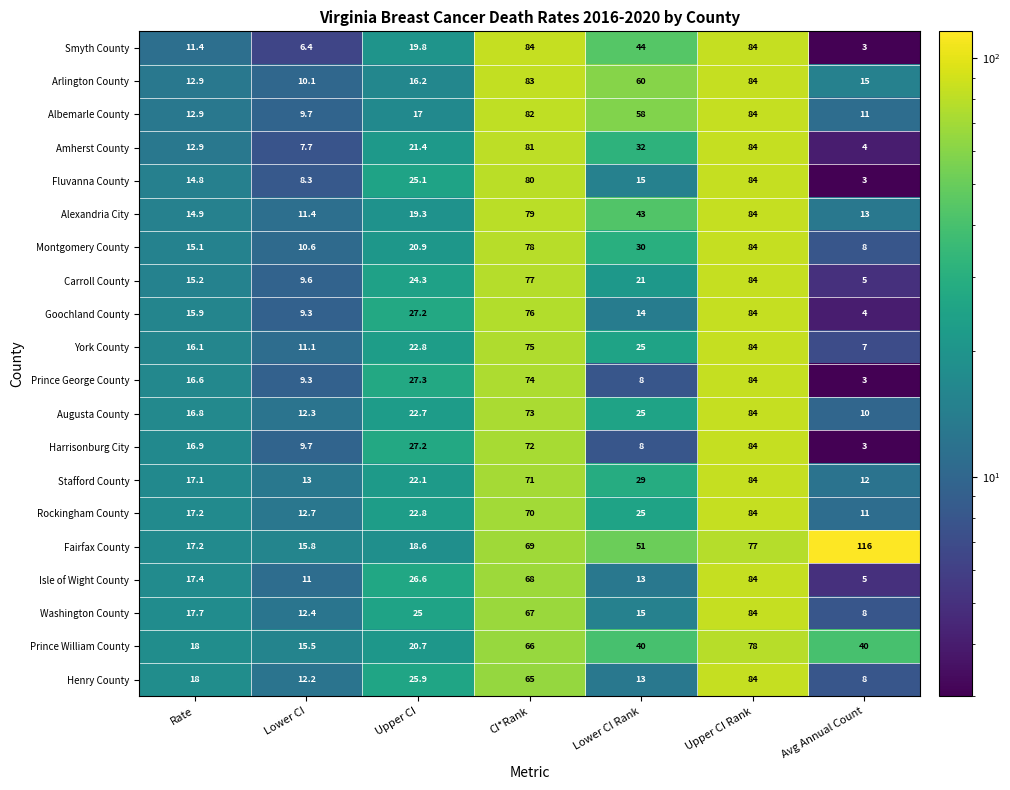

True or false: Stafford County has a value of 84.0 at Upper CI Rank.

True